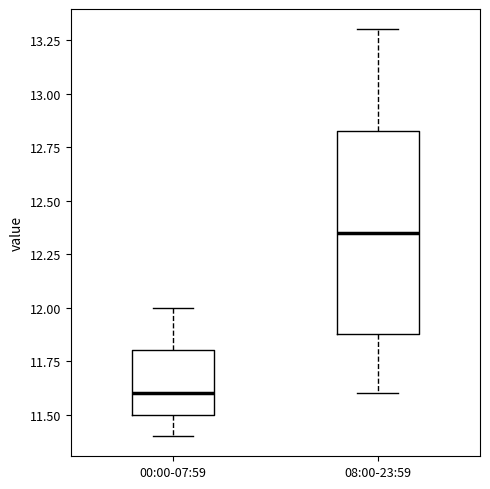

Reading left to right, transcribe this box plot: for each box, give where its median line is, the range the box spans, and where its two whiskers end, as read against the y-axis. The values are not printed on the chart, so give them approximately, as read against the axis.

00:00-07:59: median 11.60, box 11.50 to 11.80, whiskers 11.40 to 12.00
08:00-23:59: median 12.35, box 11.90 to 12.85, whiskers 11.60 to 13.30